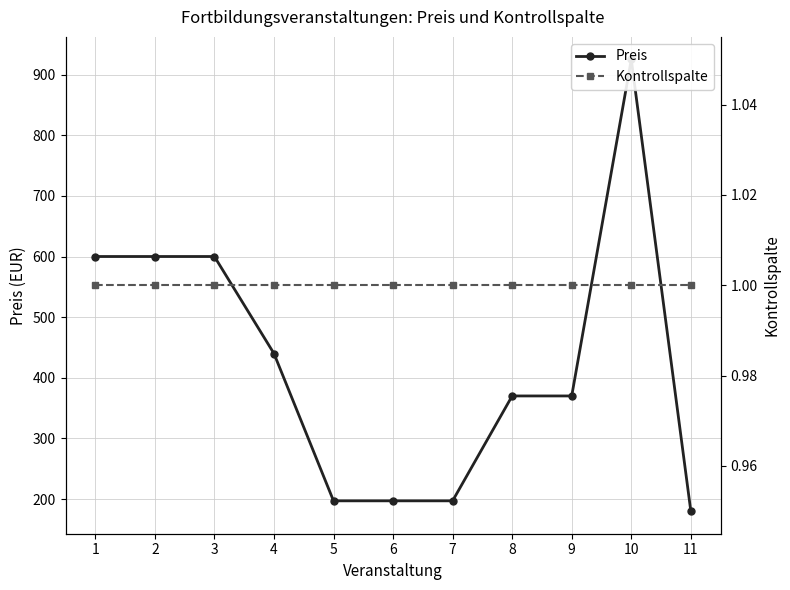

What is the value of the Kontrollspalte point at the 11th from the left?

1